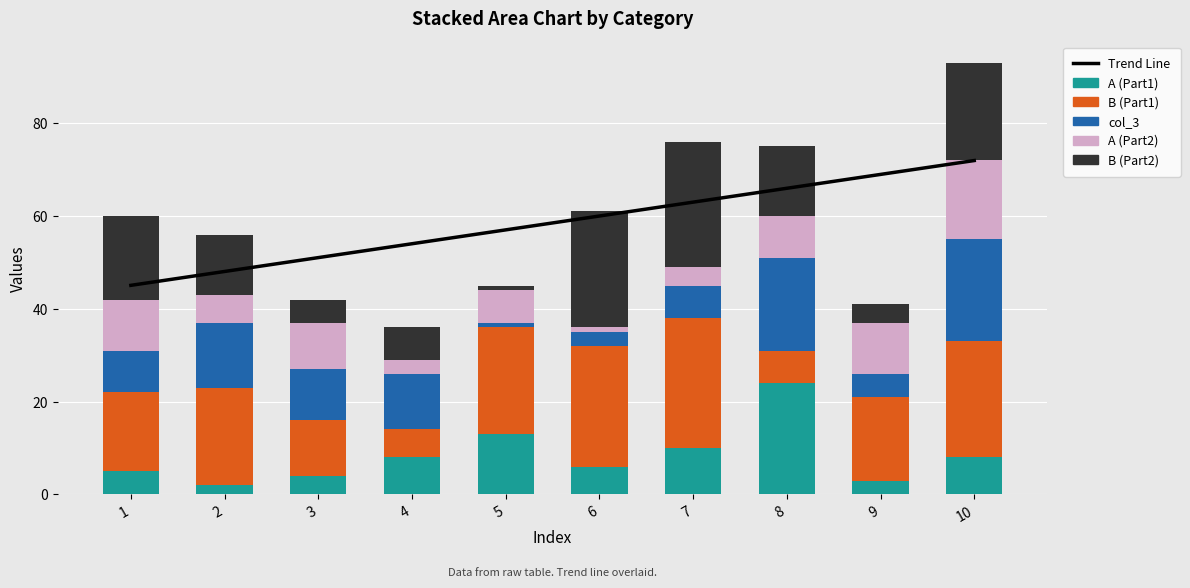

How many data points in A (Part1) are above 8?

3